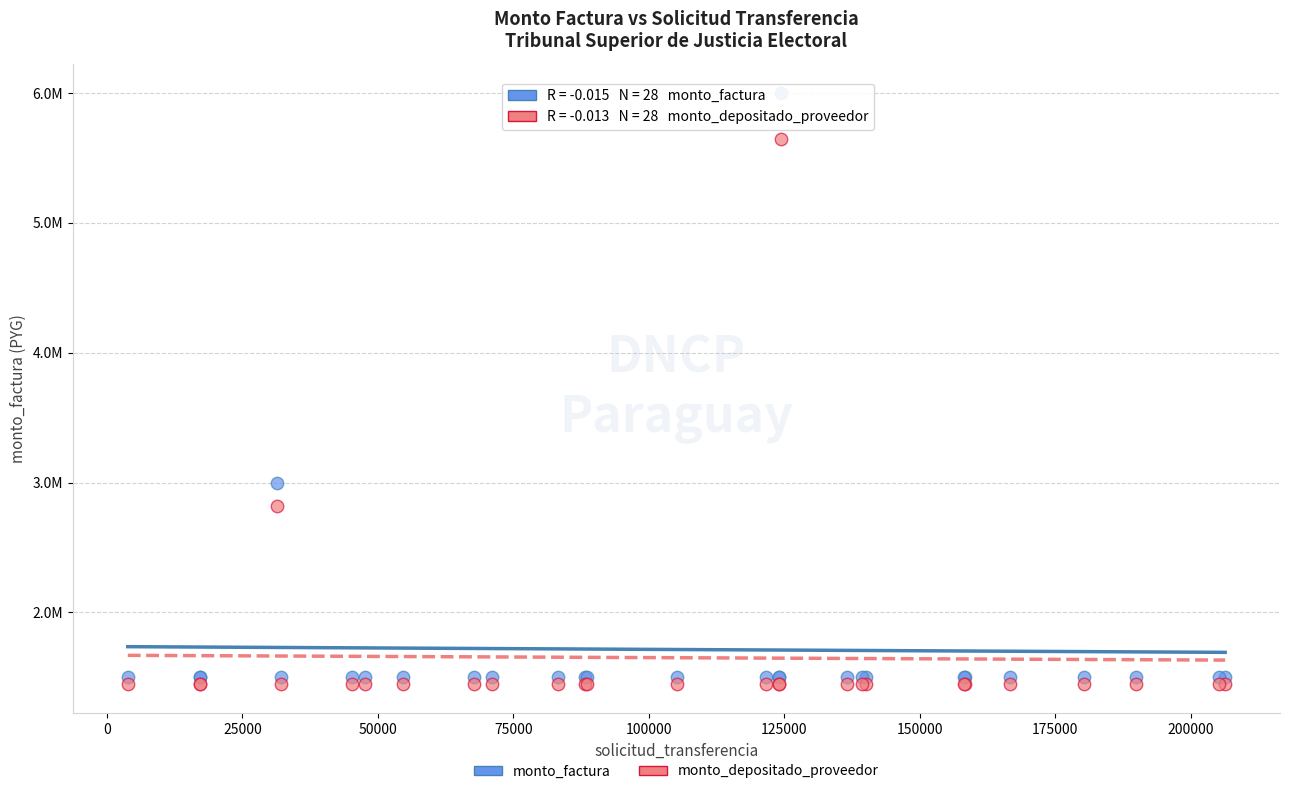

Which series reaches the minimum Y coordinate?

monto_depositado_proveedor